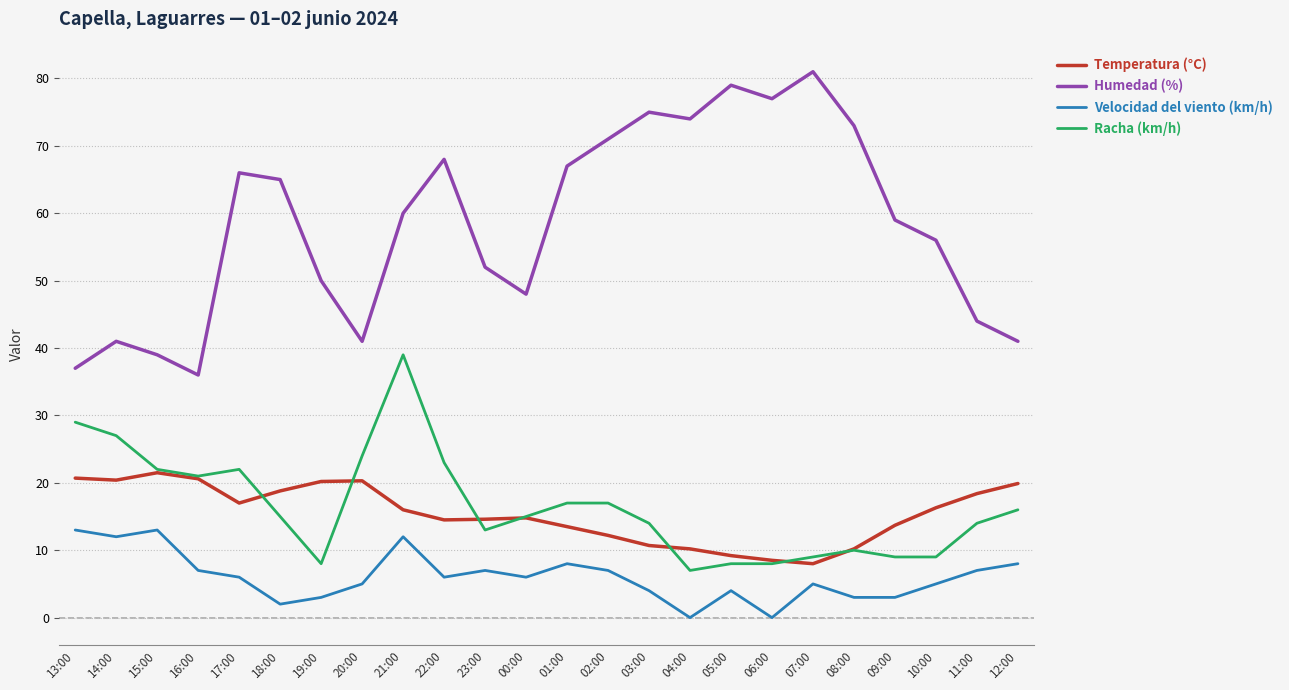

True or false: Velocidad del viento (km/h) has a value of 6.0 at 22:00.

True